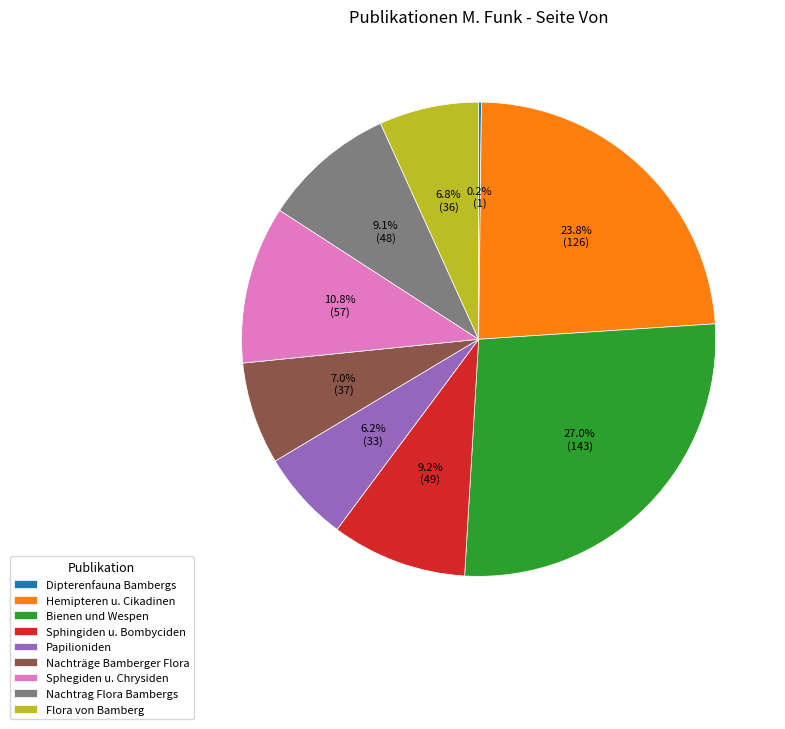

What is the largest slice in the pie chart?

Bienen und Wespen